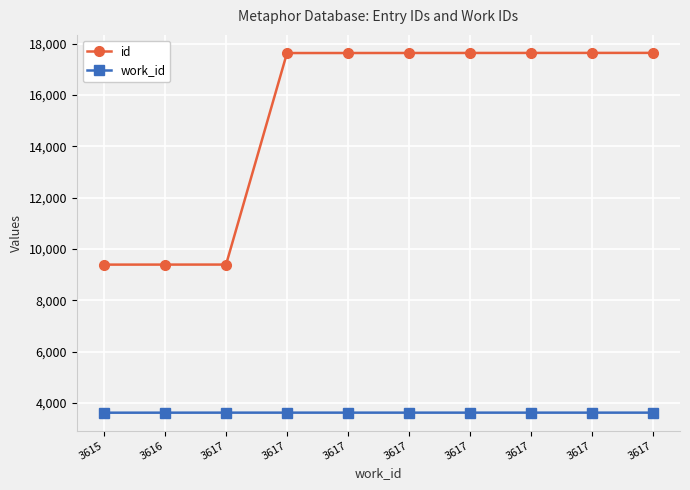

Is the value of work_id at 3615 greater than the value of id at 3617?

No